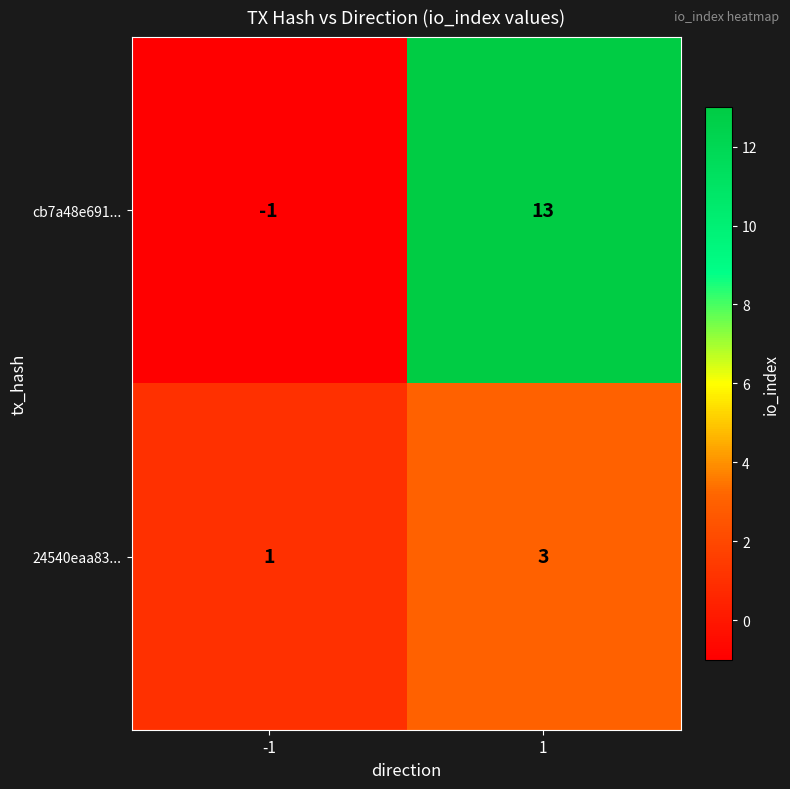

Reading left to right, list all the values displayed in this chart.

cb7a48e691...: -1=-1	1=13
24540eaa83...: -1=1	1=3